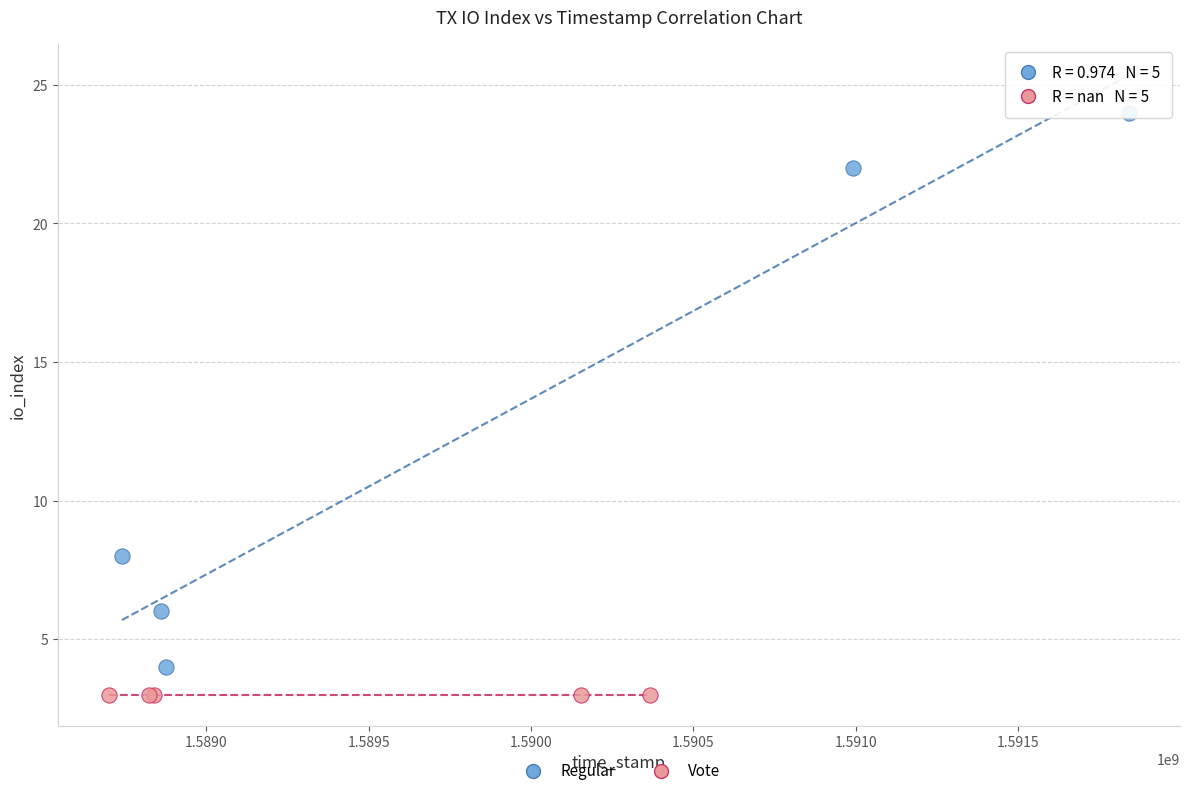

Which series contains the lowest Y value?

Vote